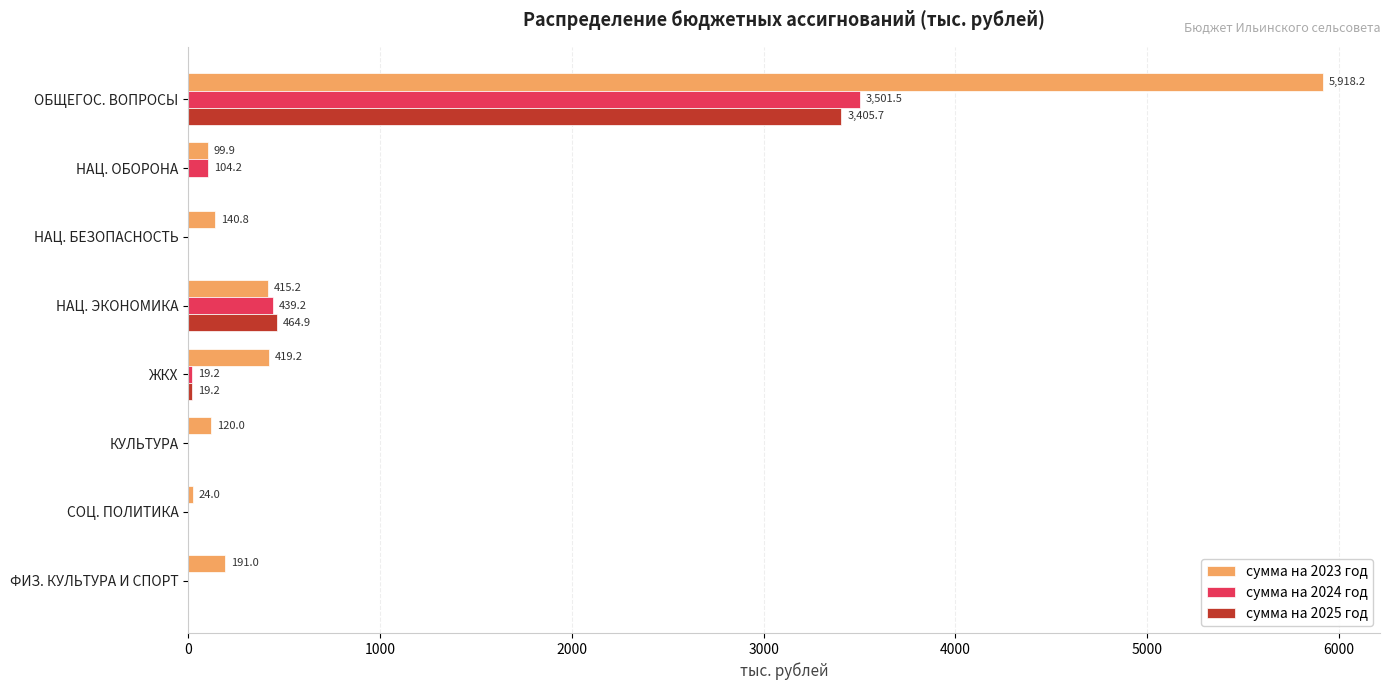

What is the maximum value for сумма на 2025 год?

3405.7